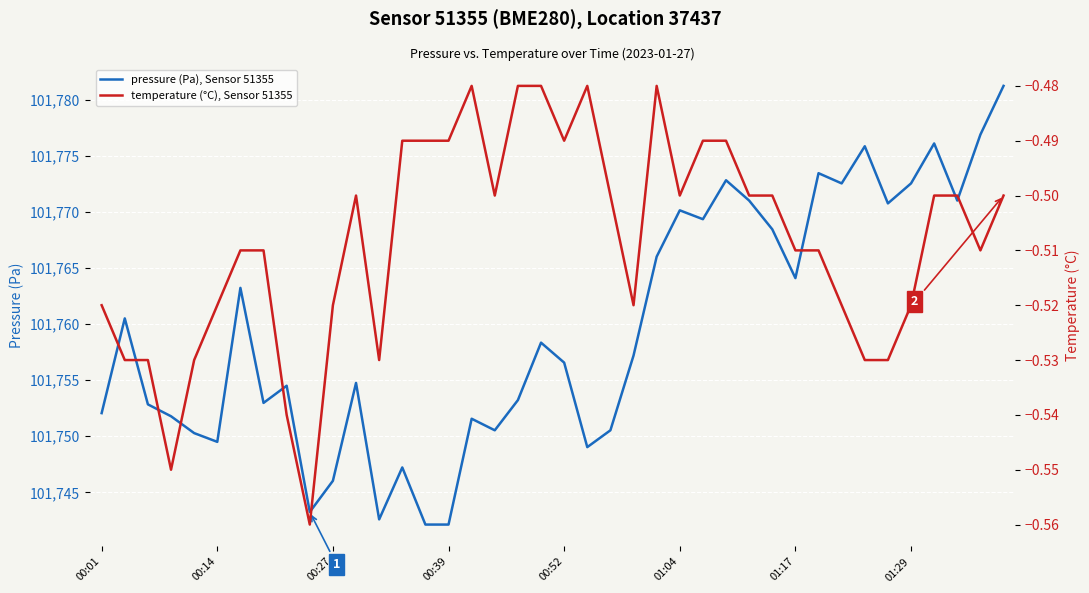

The pressure (Pa), Sensor 51355 series shows 101742.1 at 00:39. True or false?

True